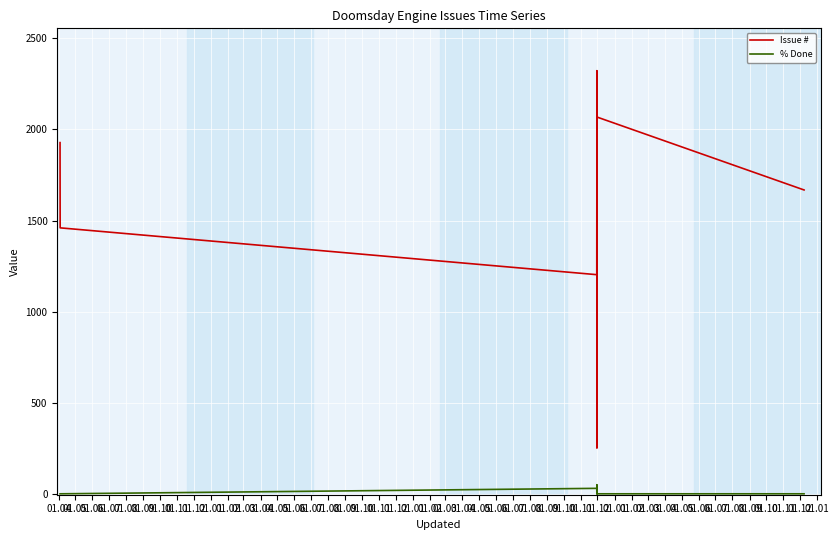

True or false: Issue # and % Done cross at least once.

False